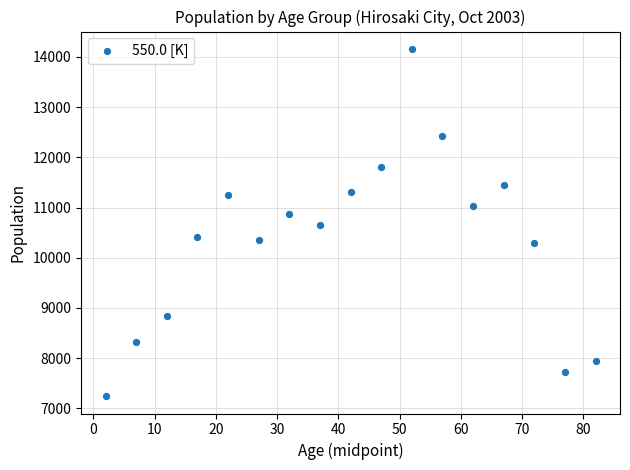

What is the range of Y values (max minus min)?

6920